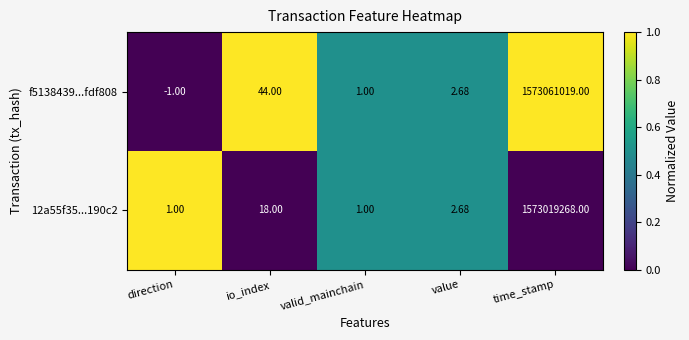

Which category has the highest value across all series?

time_stamp